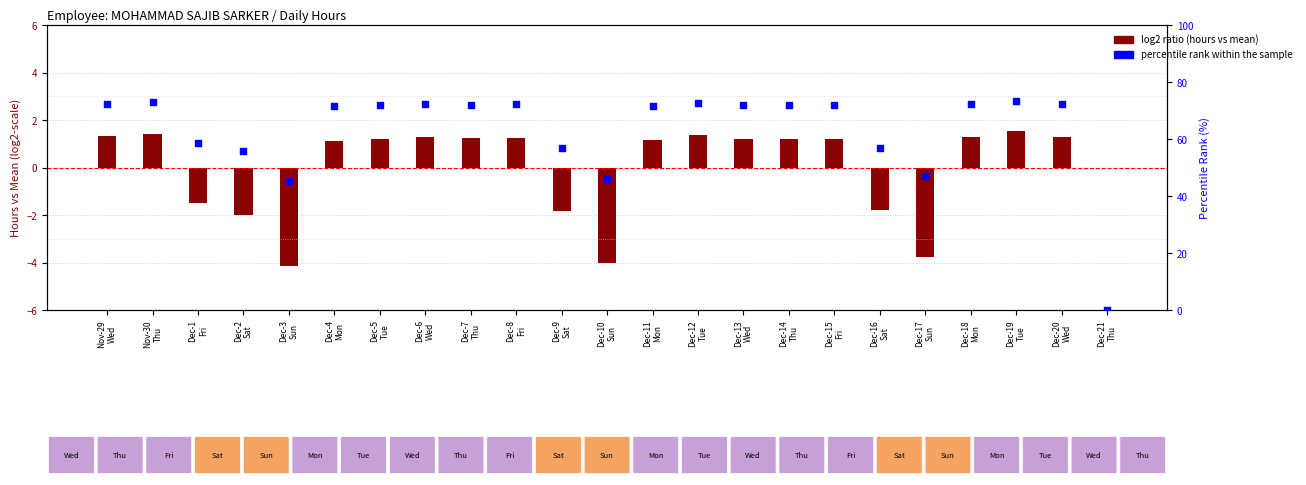

Which series has the widest spread of Y values?

percentile rank within sample